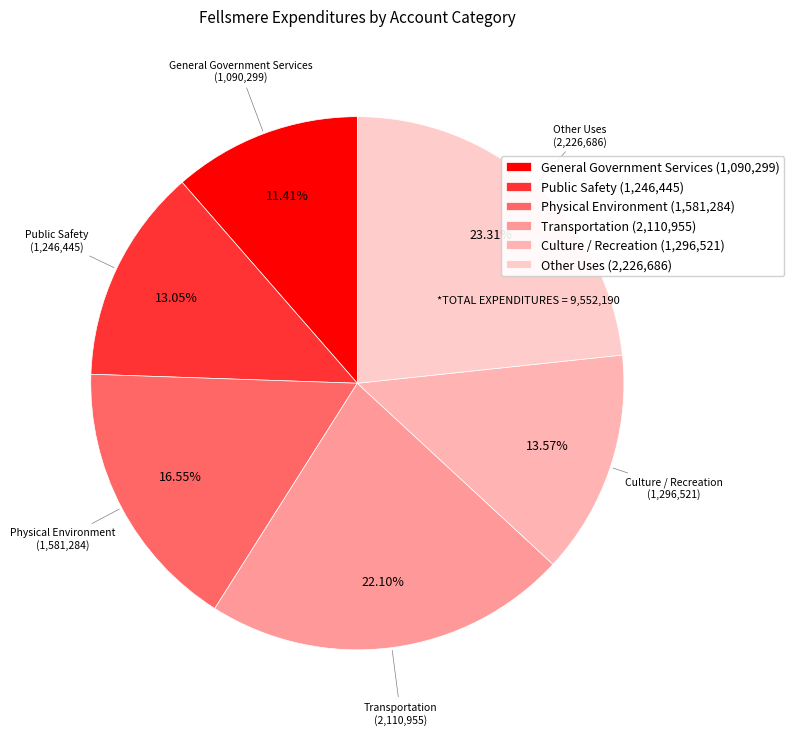

What is the total percentage of Other Uses and Physical Environment?

39.9%